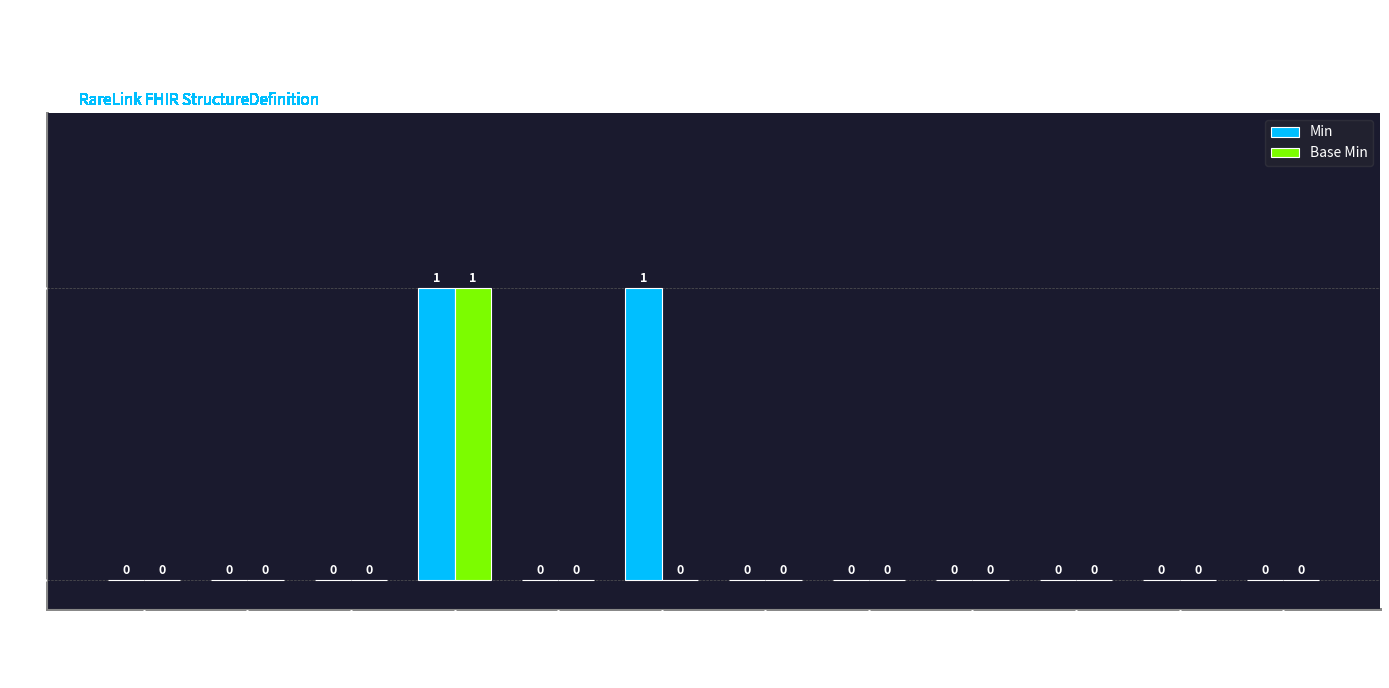

What is the maximum value for Min?

1